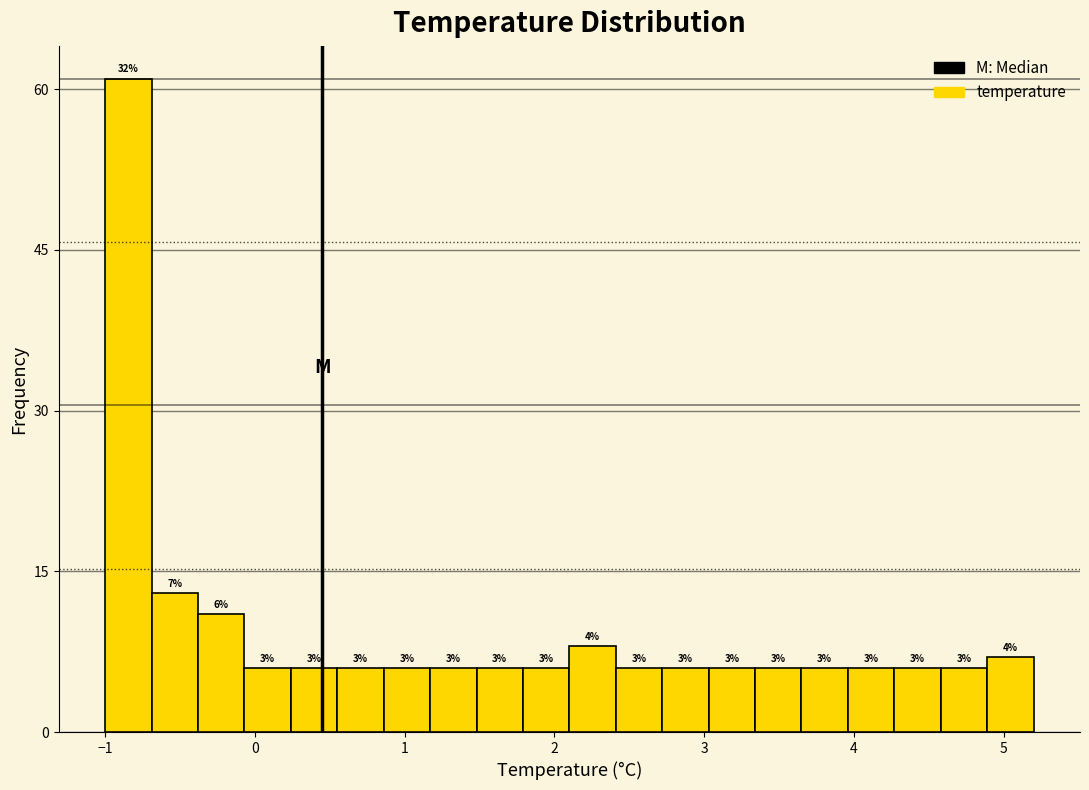

Around what value on the x-axis is the tallest bar? Give the approximate position of its centre, as read against the axis.

-0.8